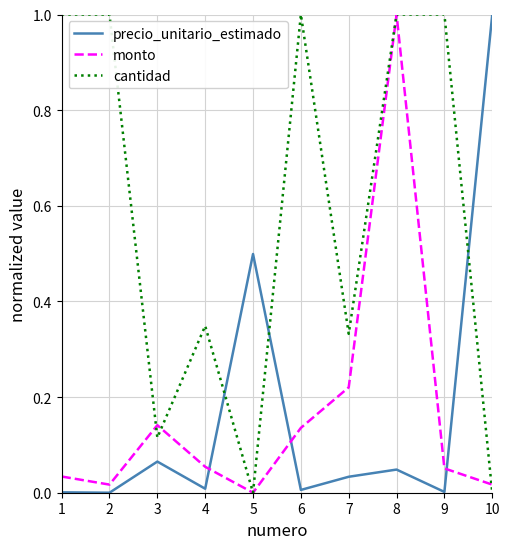

Which series has the largest total across all categories?

cantidad